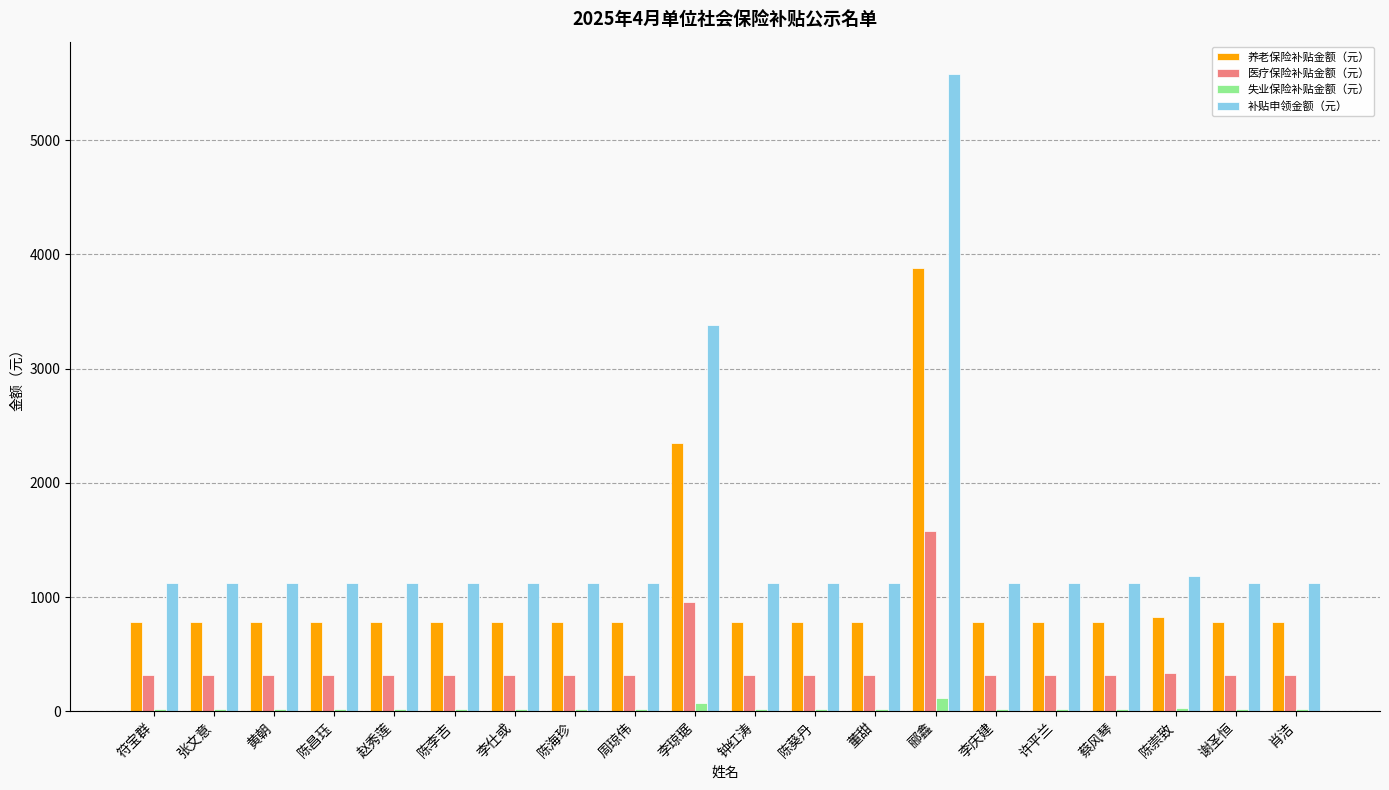

Which series has the widest spread of values?

补贴申领金额（元）